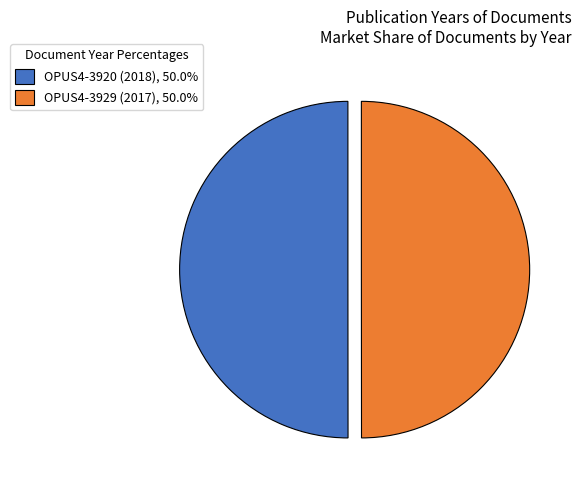

Is the sum of OPUS4-3920 (2018), 50.0% and OPUS4-3929 (2017), 50.0% greater than half?

Yes